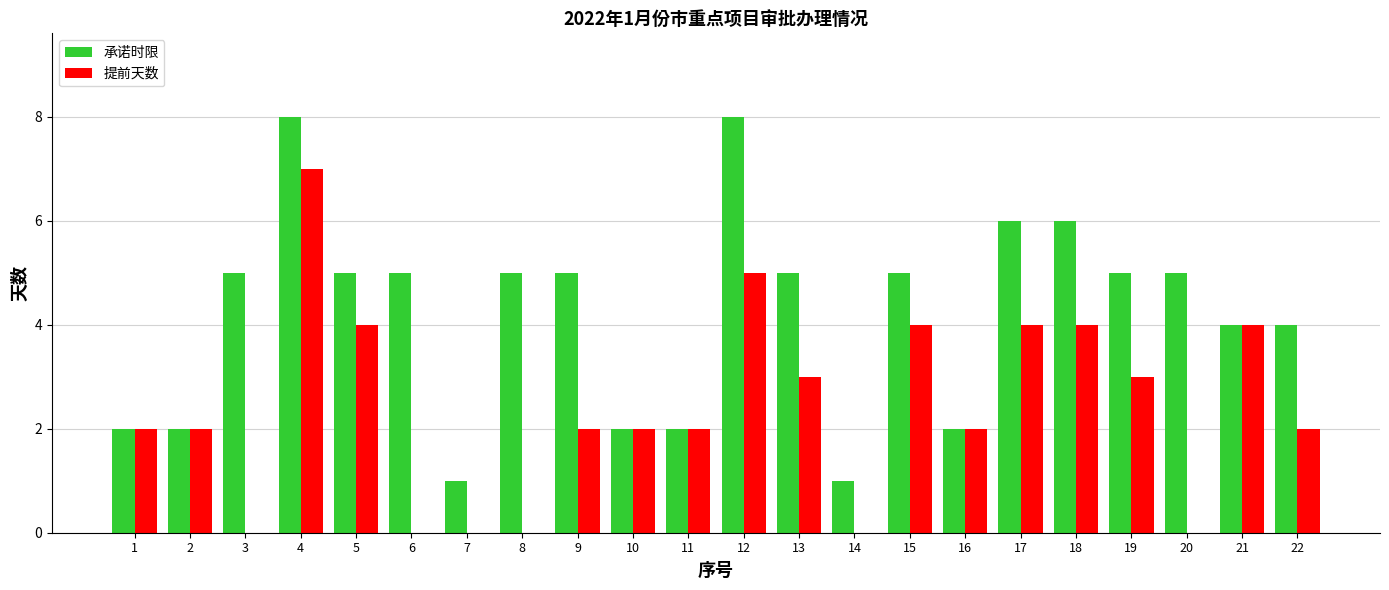

What is the total value across all series at 13?

8